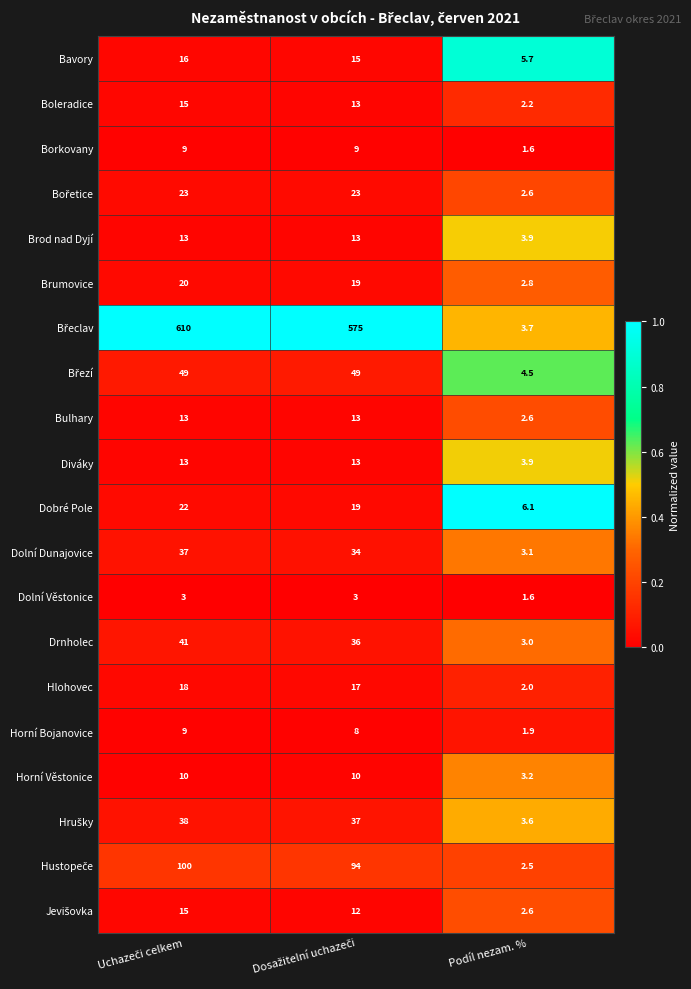

What is the maximum value for Horní Věstonice?

10.0